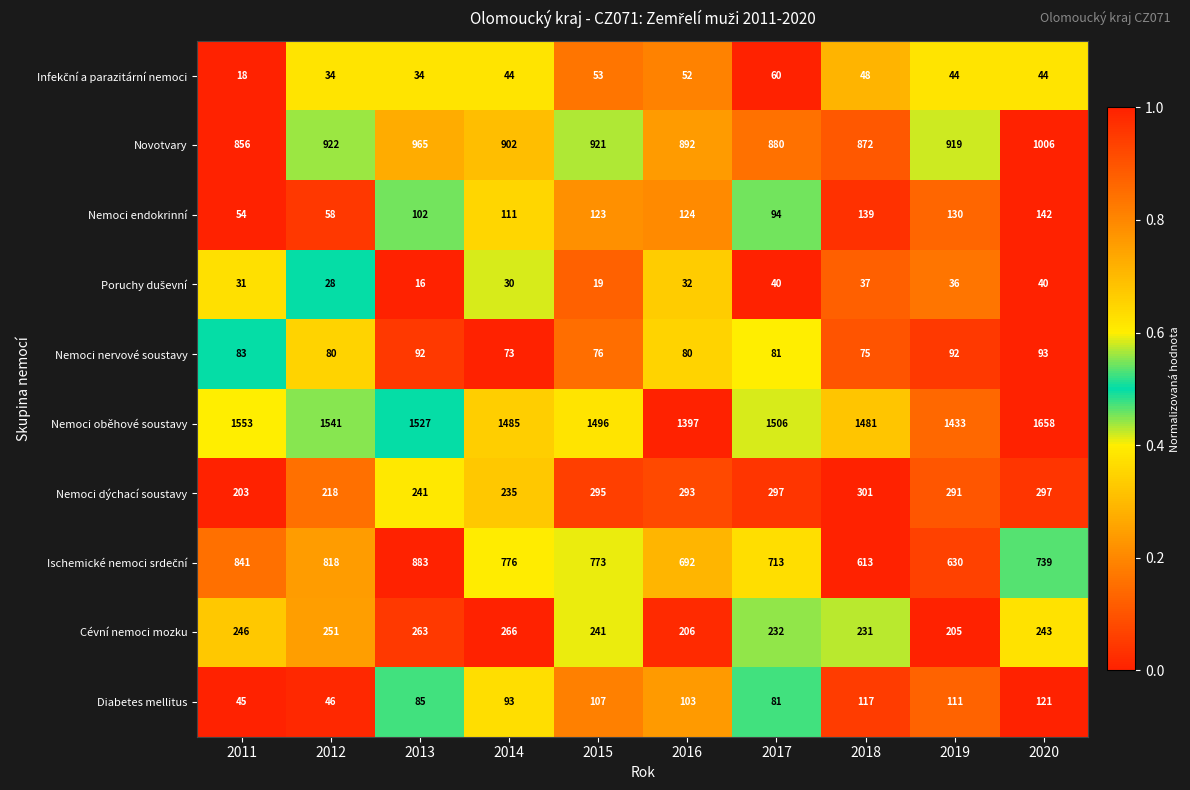

Rank the categories by Novotvary value from lowest to highest.

2011, 2018, 2017, 2016, 2014, 2019, 2015, 2012, 2013, 2020